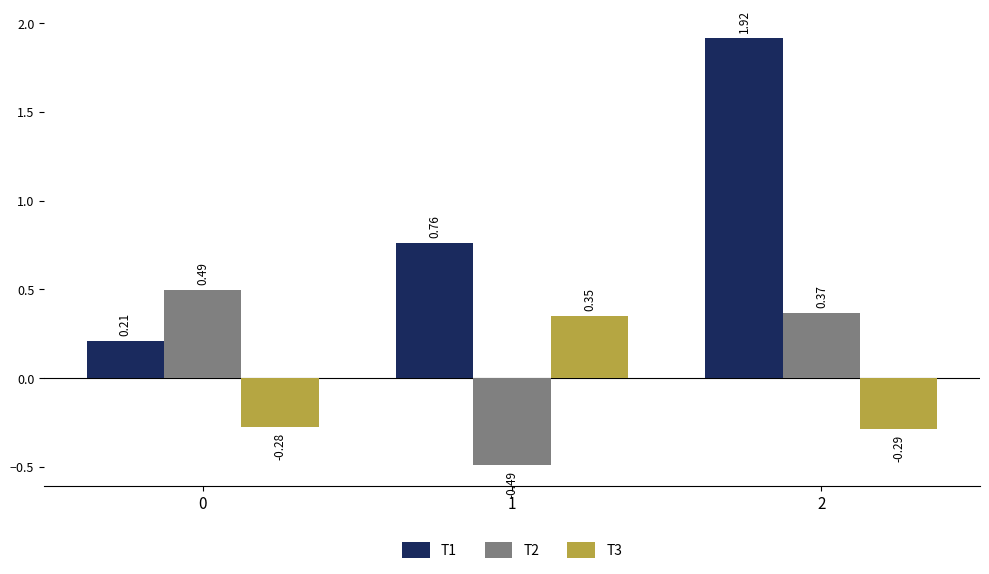

Are the bars grouped side by side (vs. stacked)?

Yes